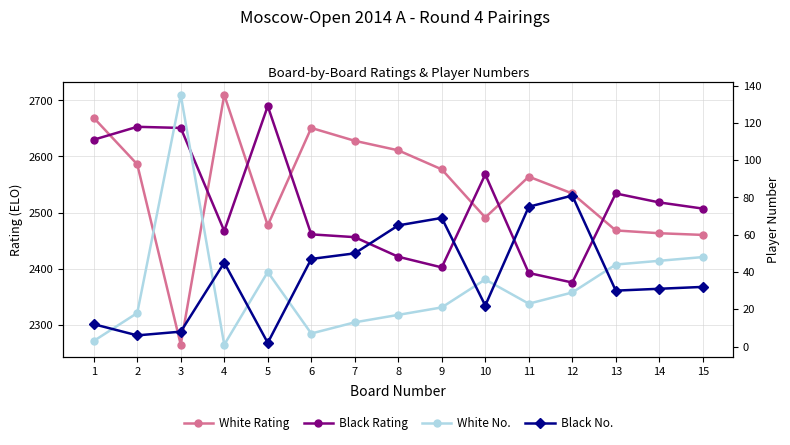

What is the difference between the maximum and minimum values in the White No. series?

134